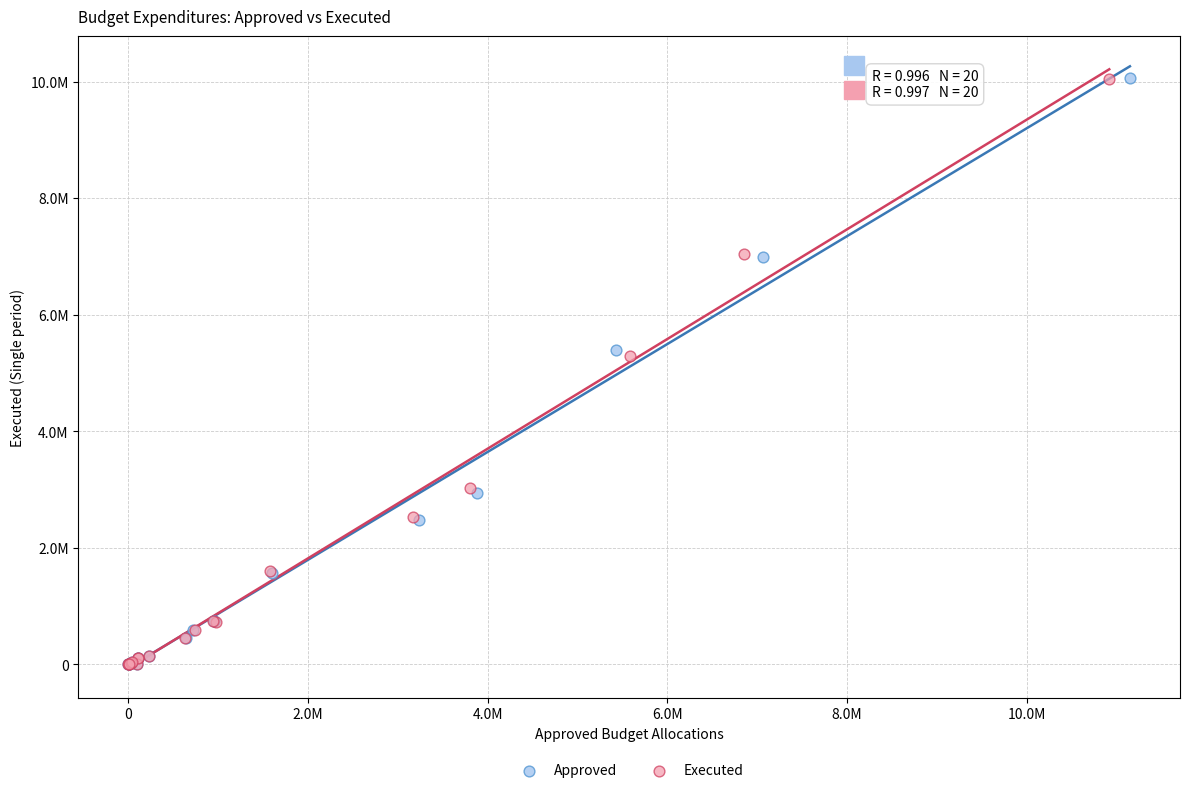

What are all the series names shown in the legend?

Approved, Executed